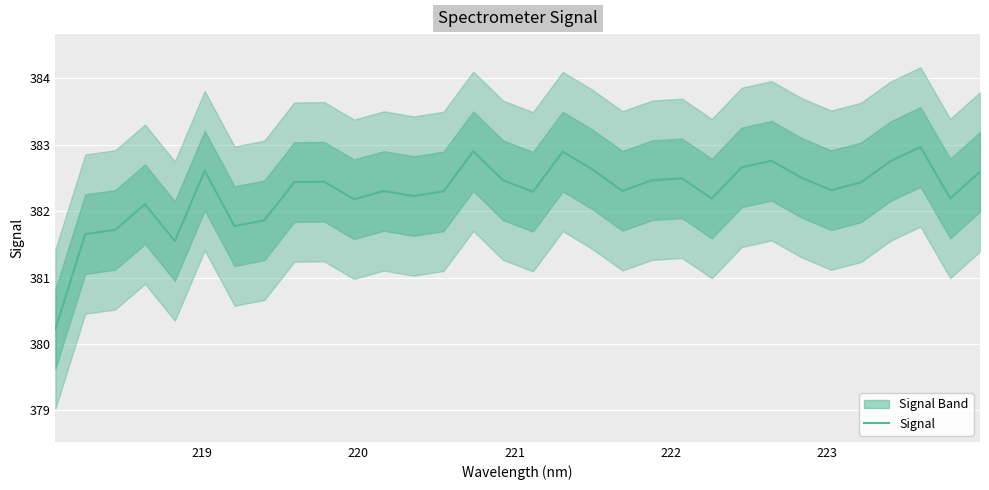

What is the smallest value displayed?

380.2